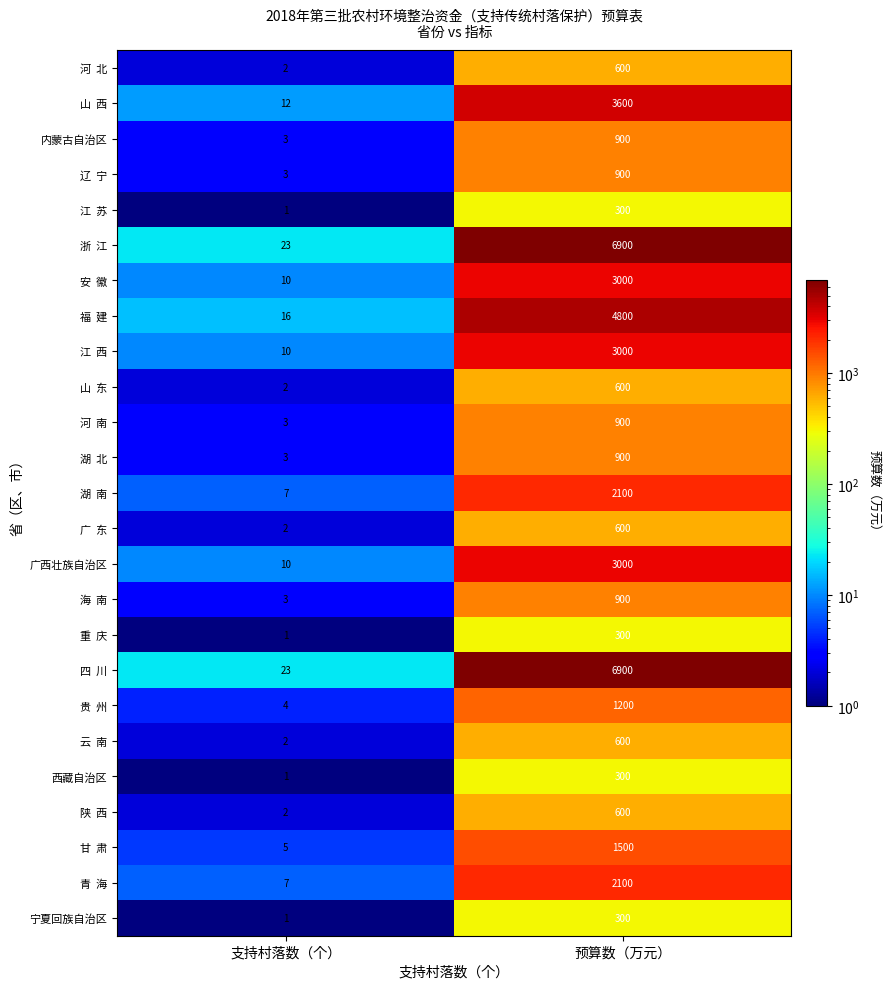

Which label corresponds to the largest value in the chart?

预算数（万元）